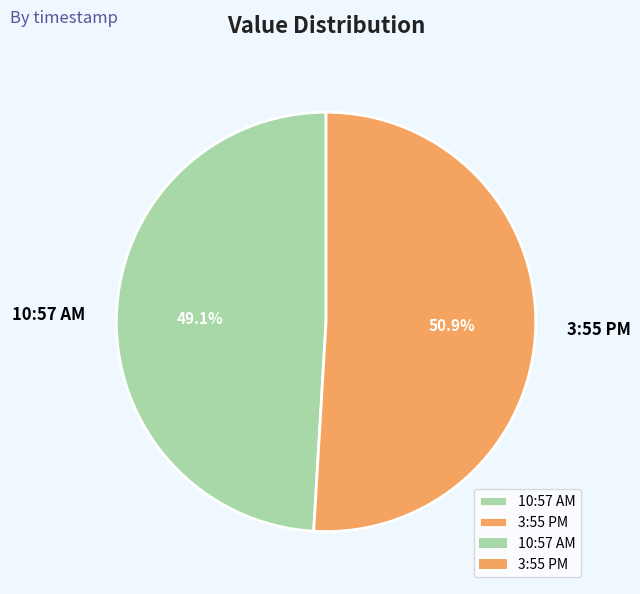

Is there any slice that represents more than half of the pie?

Yes